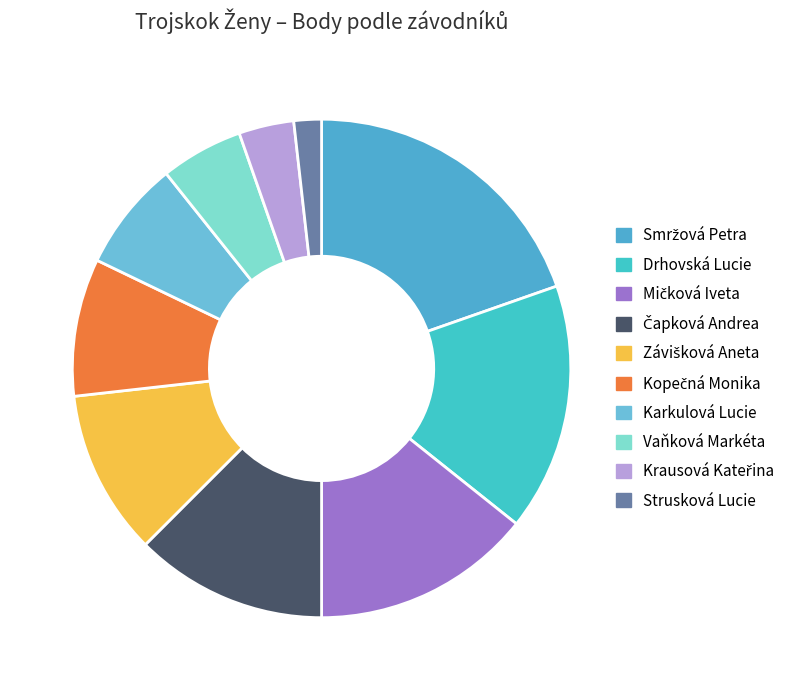

The Strusková Lucie slice represents 2% of the pie. True or false?

True